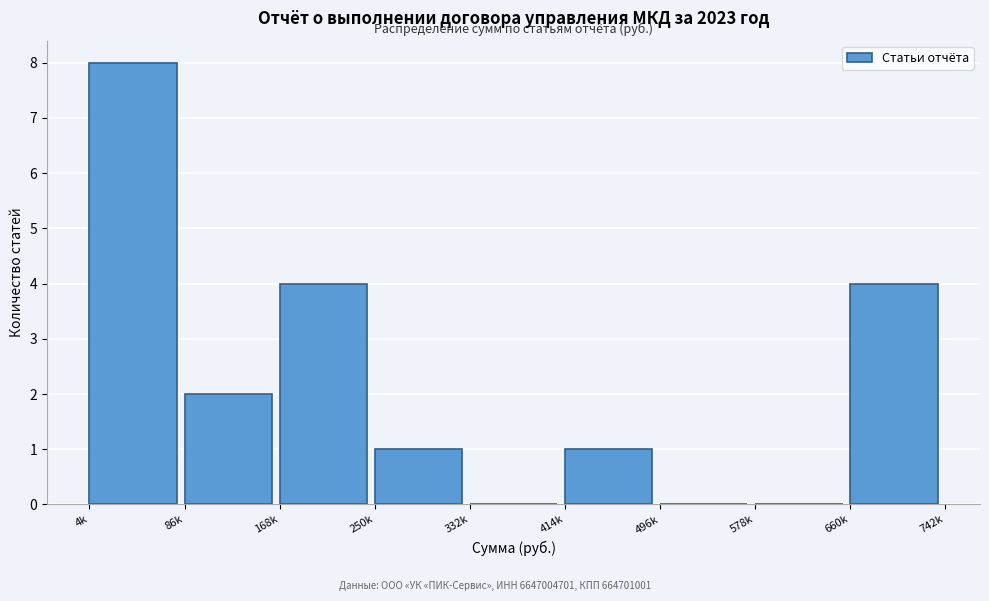

Reading left to right, list all the values displayed in this chart.

4k=8	86k=2	168k=4	250k=1	332k=0	414k=1	496k=0	578k=0	660k=4